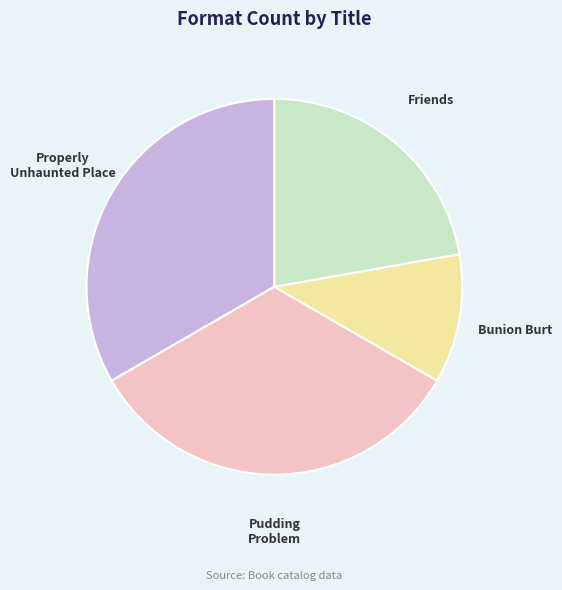

Does any single category account for the majority?

No